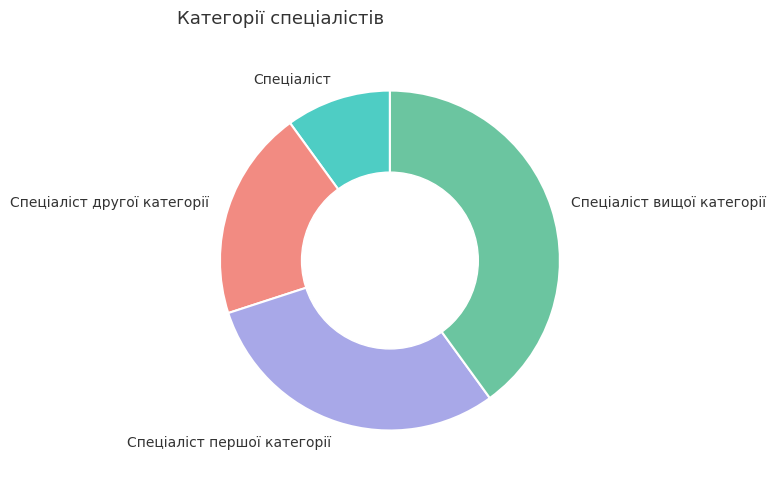

Does any single category account for the majority?

No